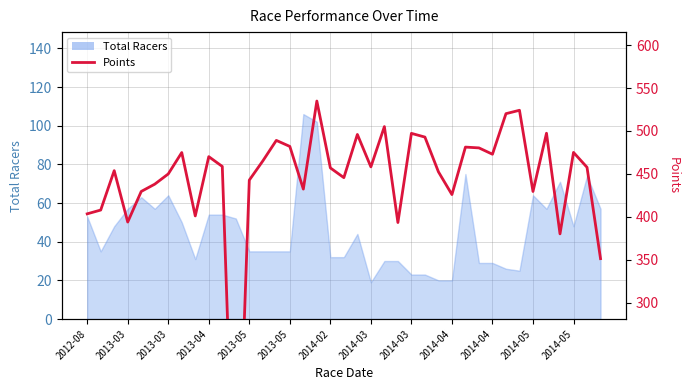

At which category does the chart reach its peak across all series?

17